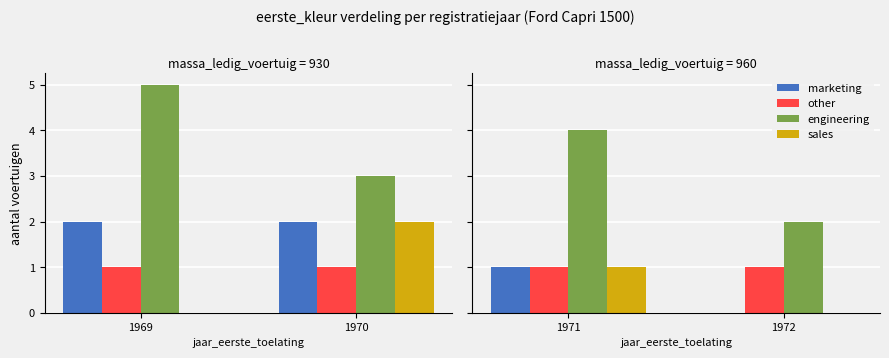

True or false: engineering has a value of 6 at 1971.

False